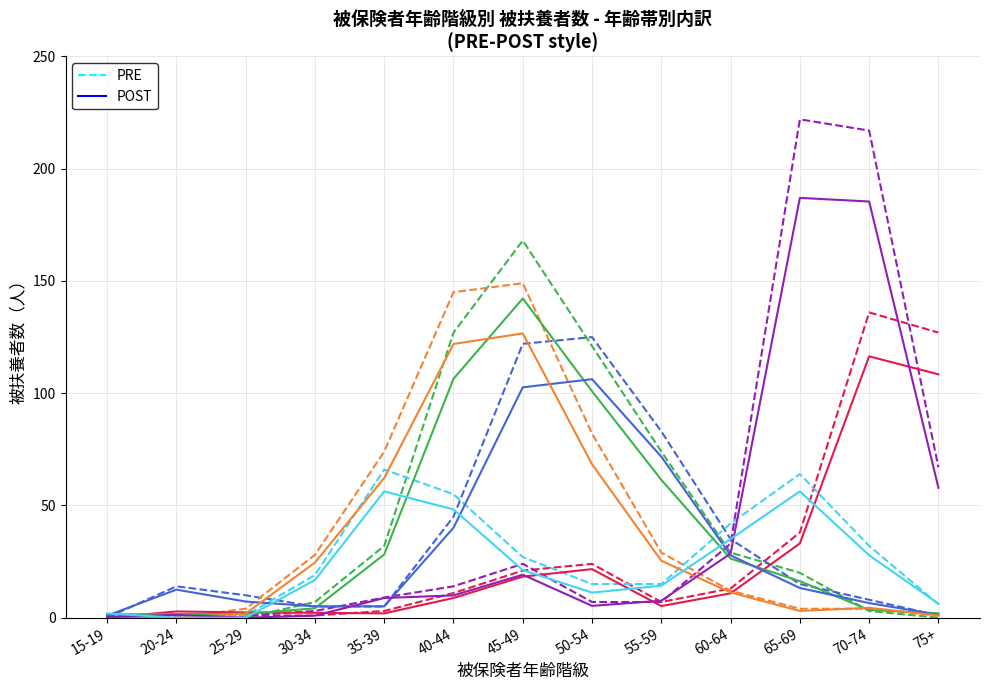

How many values in the 70歳以上（再掲） POST series are below 8?

6